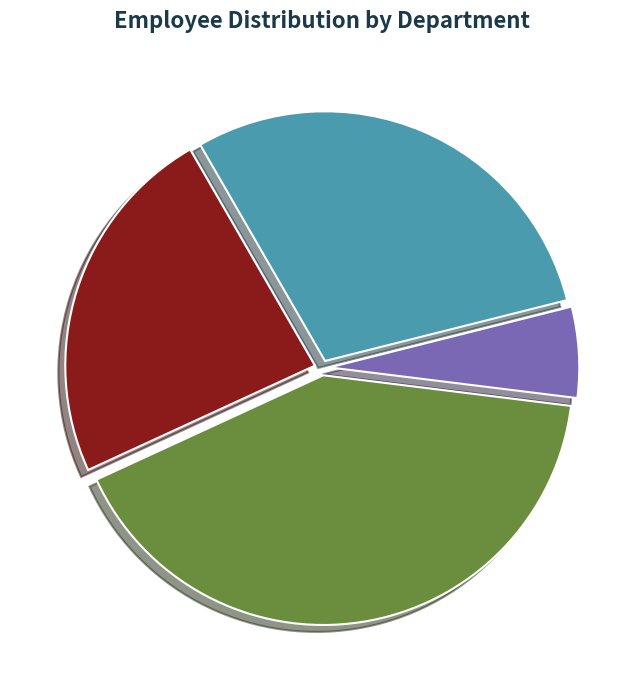

To the nearest percent, what is the average slice percentage?

25%